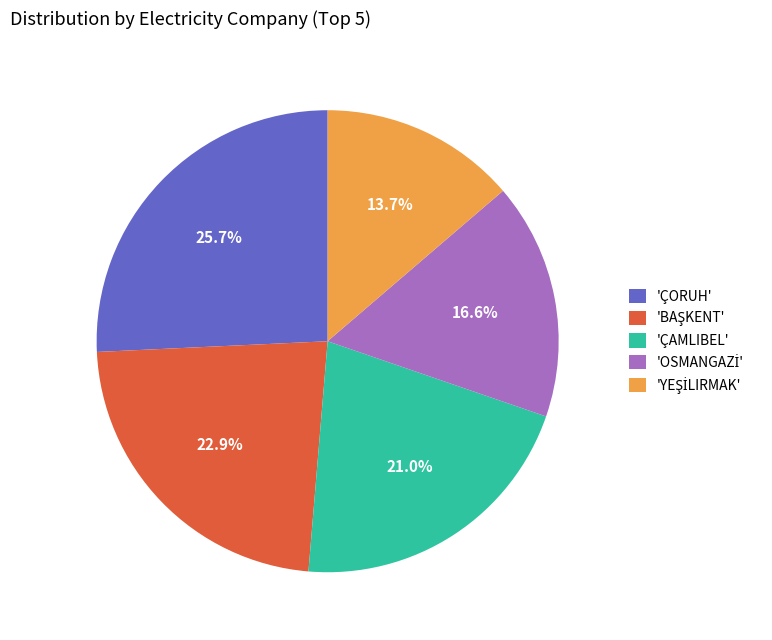

What percentage is NOT represented by 'ÇAMLIBEL'?

79.0%